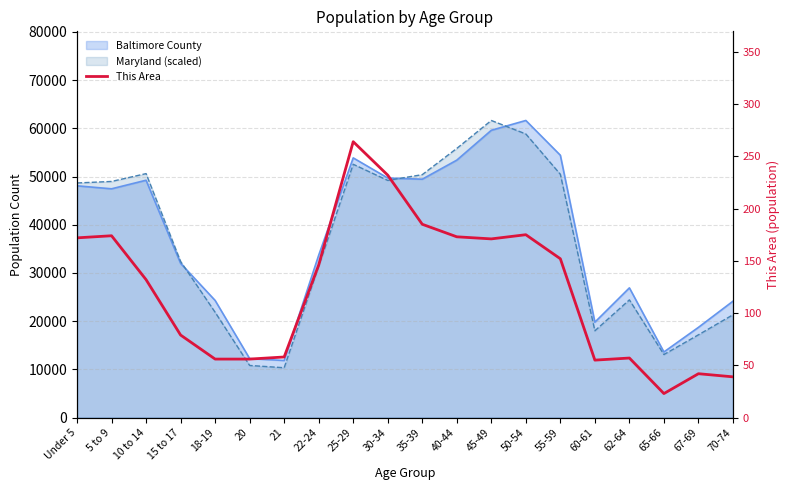

What is the label of the 10th point from the left?

30-34